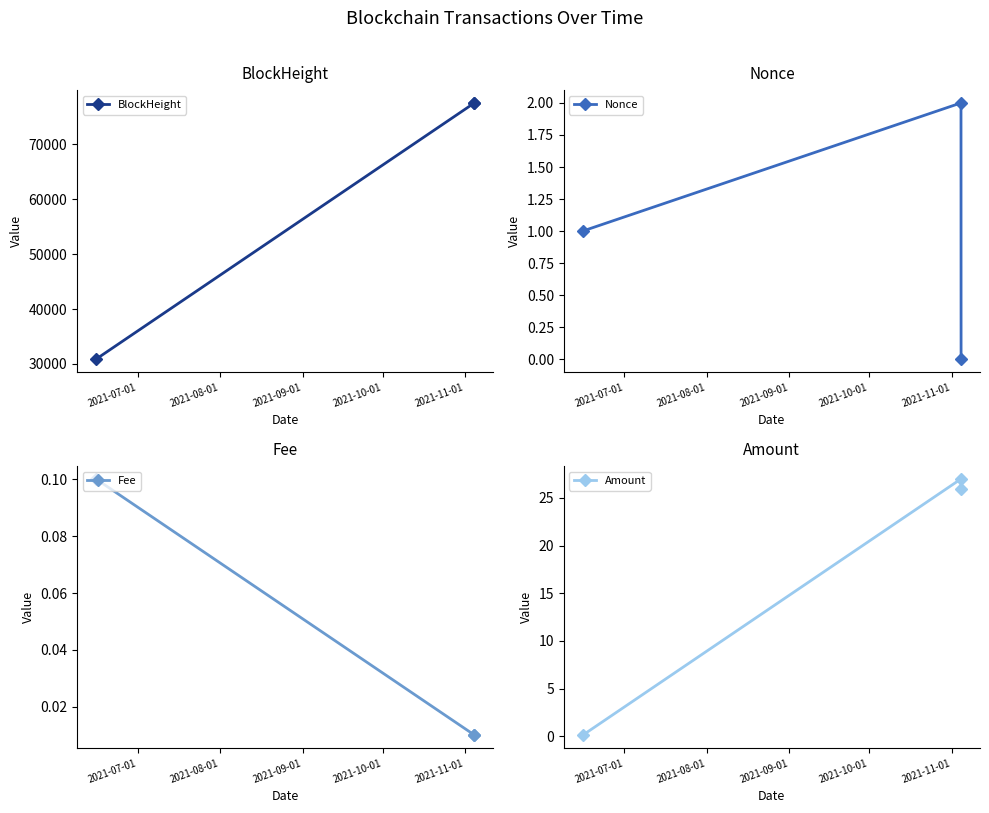

What is the value of the BlockHeight point at the 3rd from the left?

77514